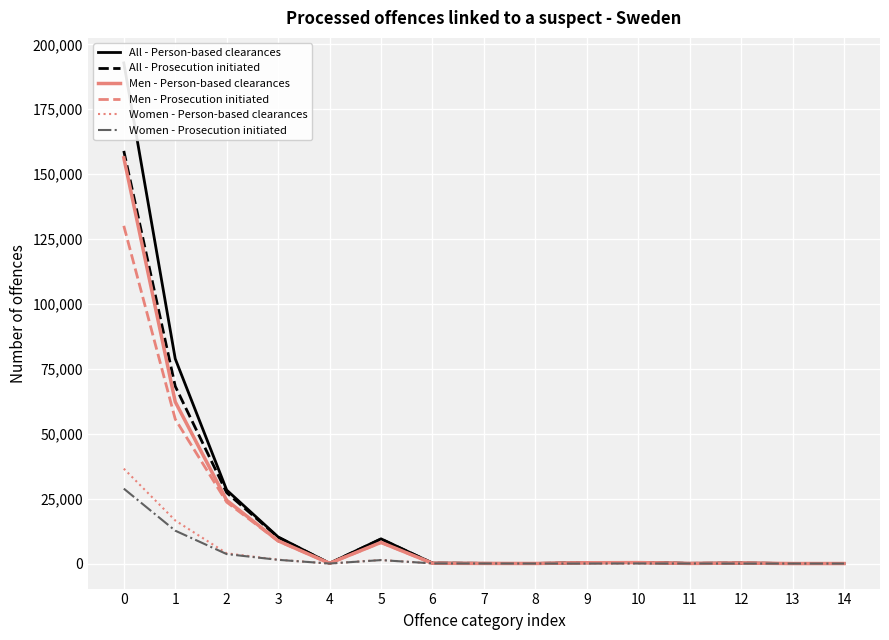

Which series has the widest spread of values?

All - Person-based clearances